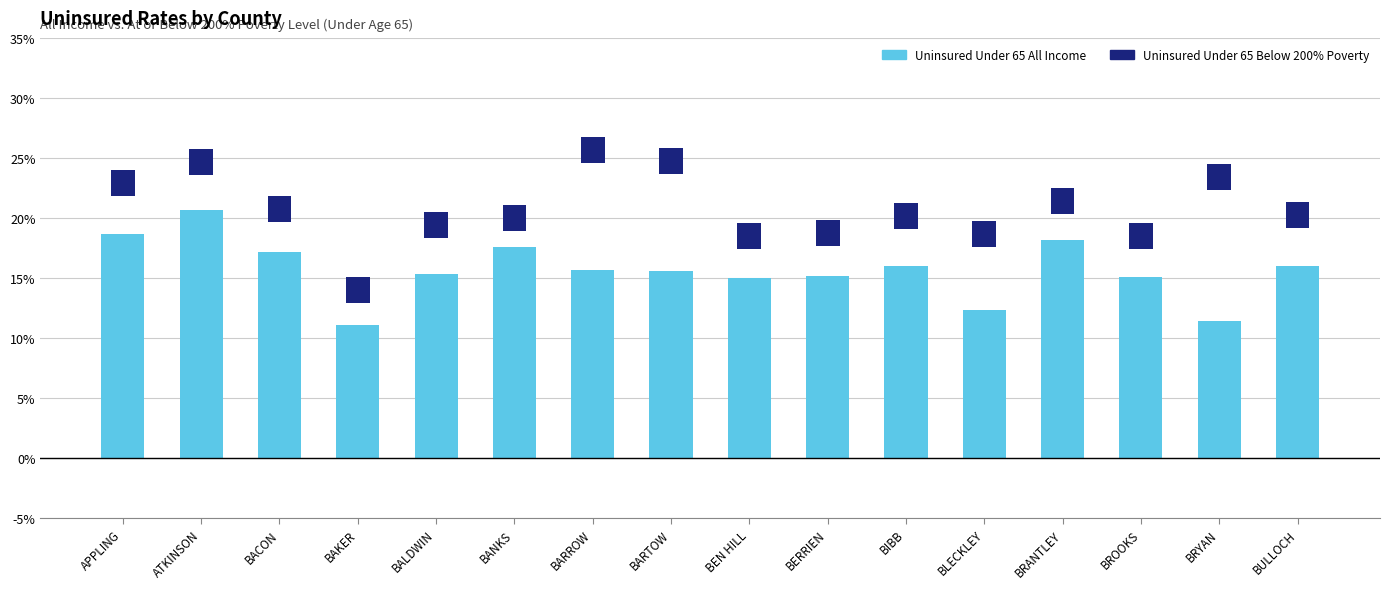

Does the chart contain stacked bars?

No